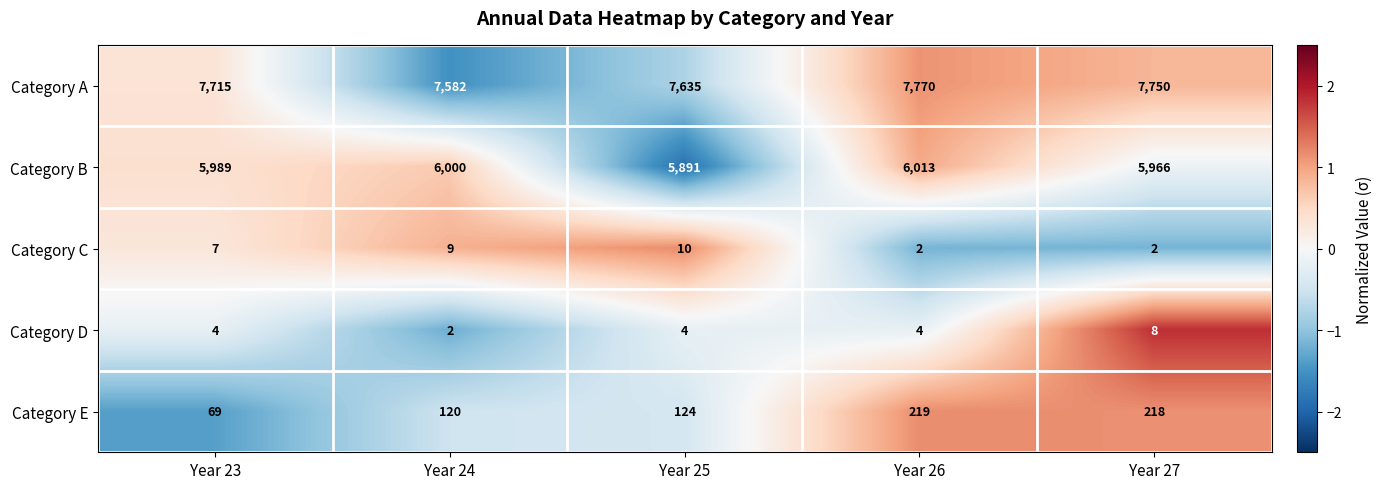

Is it true that Category E equals 29 at Year 23?

False